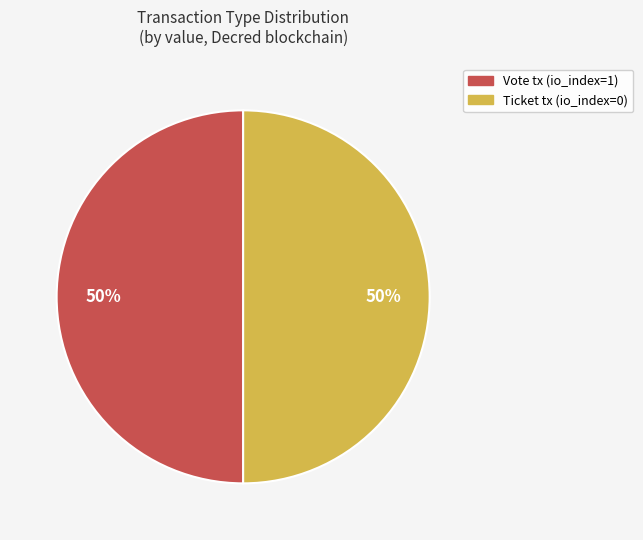

Combined, do Ticket tx (io_index=0) and Vote tx (io_index=1) account for over 50%?

Yes